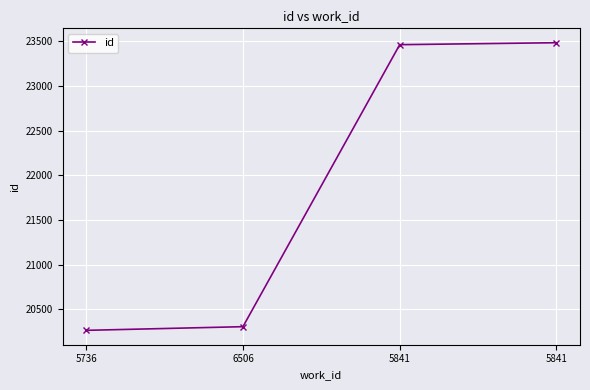

Does the chart have visible grid lines?

Yes